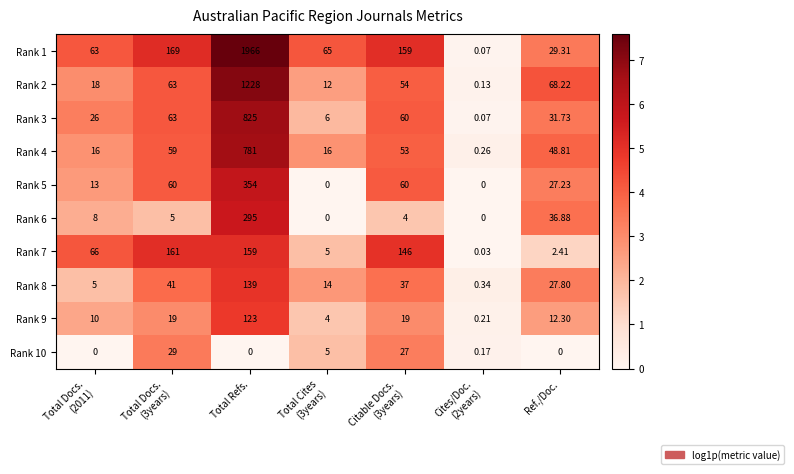

Which category has the highest value in the Rank 5 series?

Total Refs.